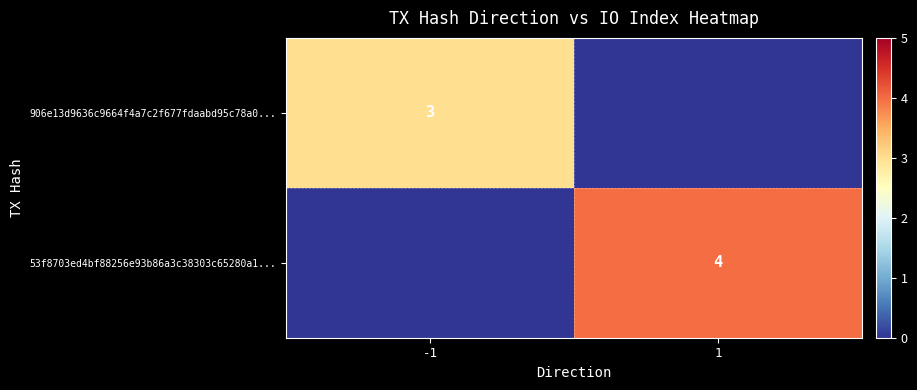

True or false: 53f8703ed4bf88256e93b86a3c38303c65280a1... has a value of 4 at 1.

True